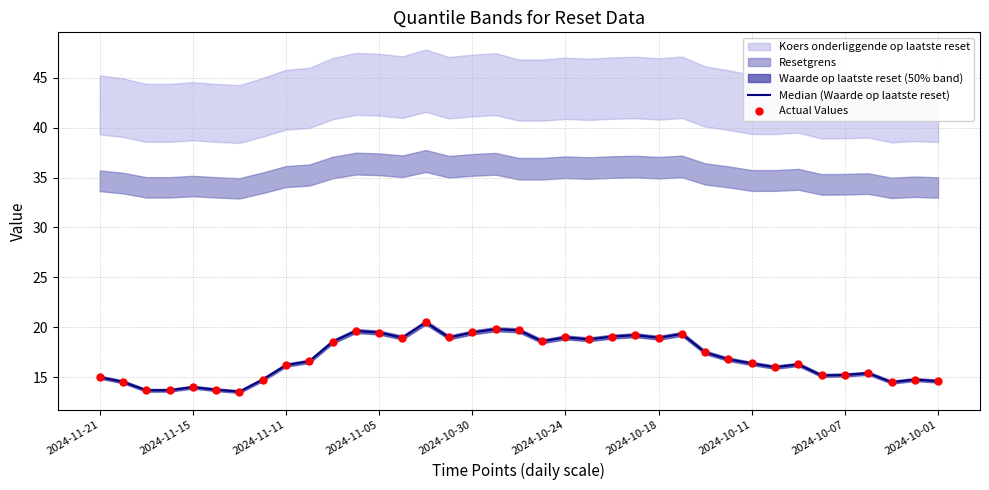

What is the total value across all series at 2024-10-11?

29.5